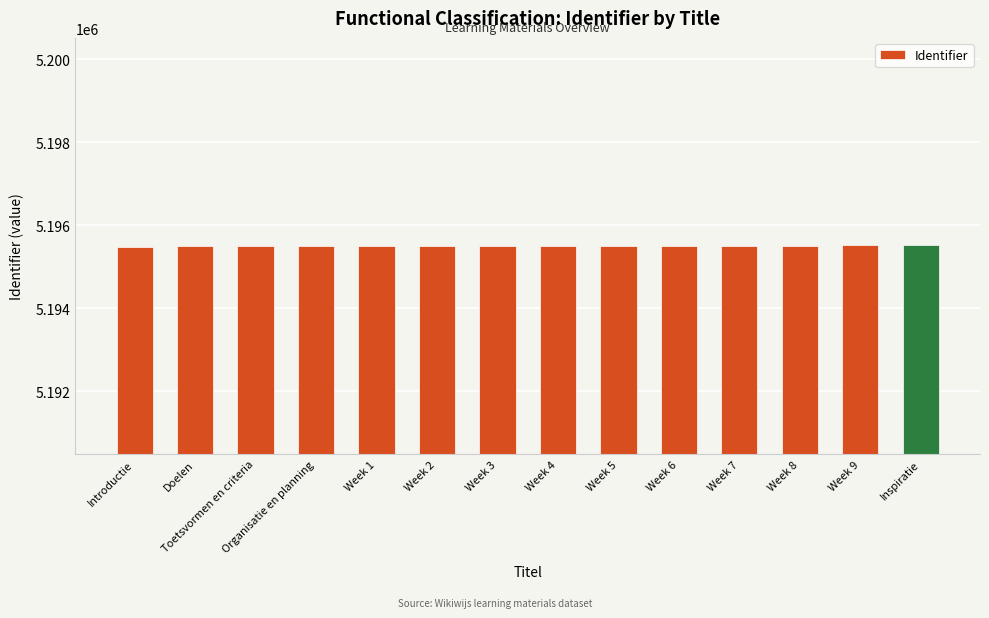

What is the difference between the maximum and minimum values?

27